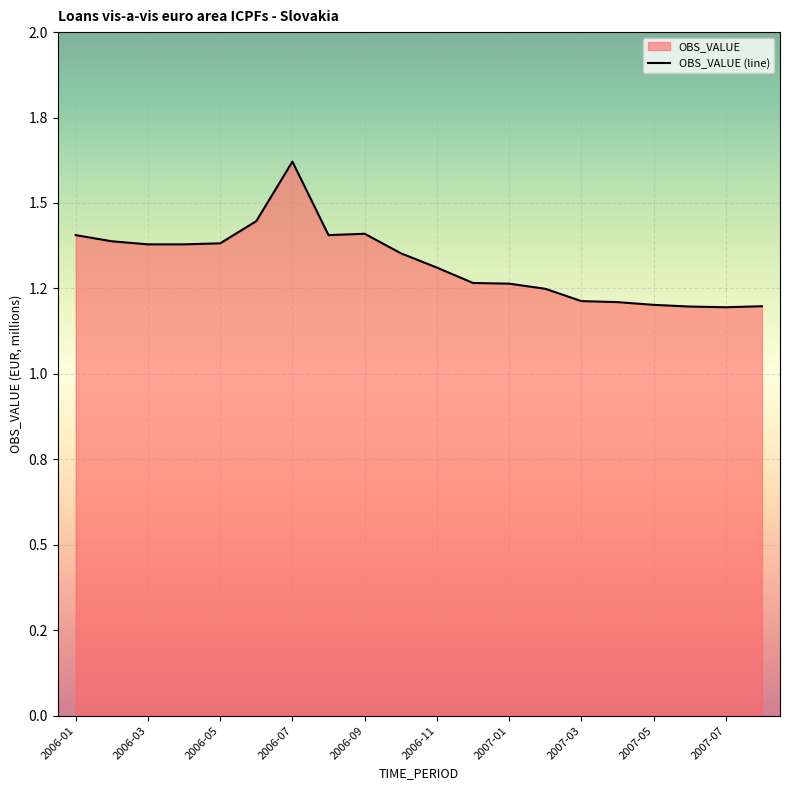

Which has a higher value, 2006-07 or 16?

2006-07